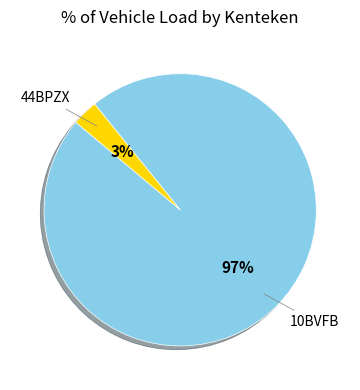

True or false: 44BPZX accounts for 9% of the total.

False